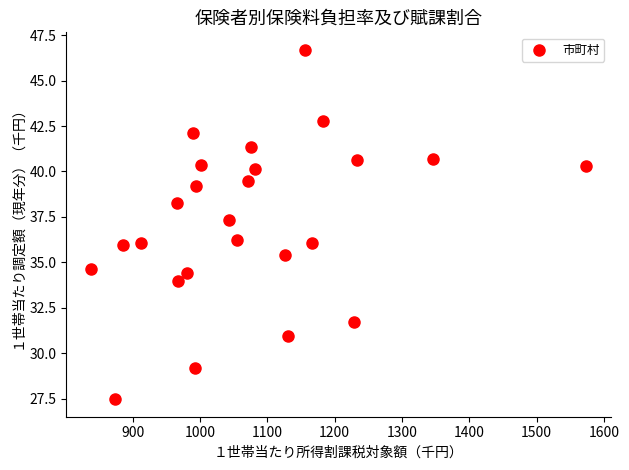

What is the range of Y values (max minus min)?

19.2